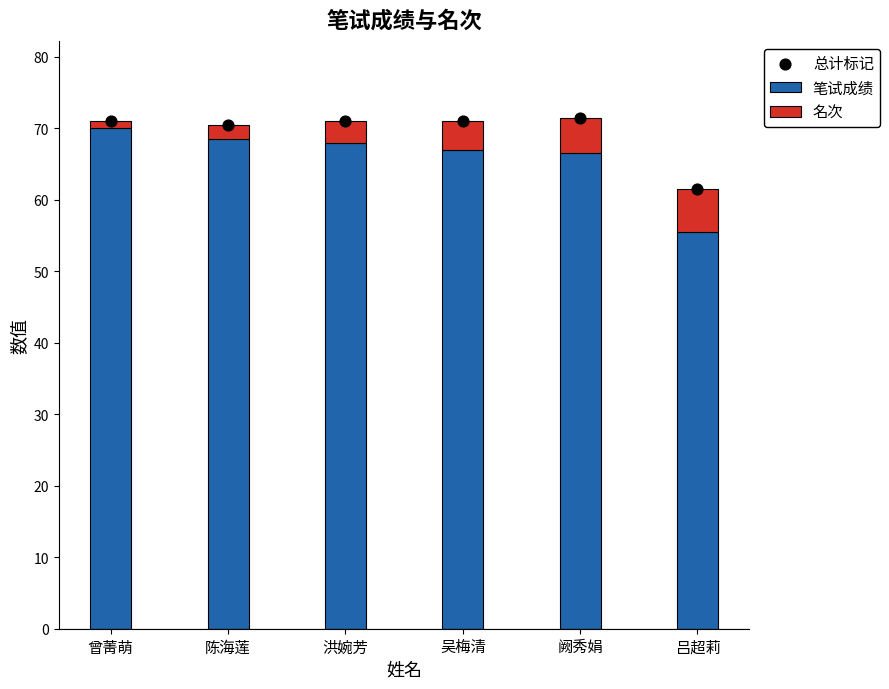

At which category is the sum across all series the highest?

阙秀娟